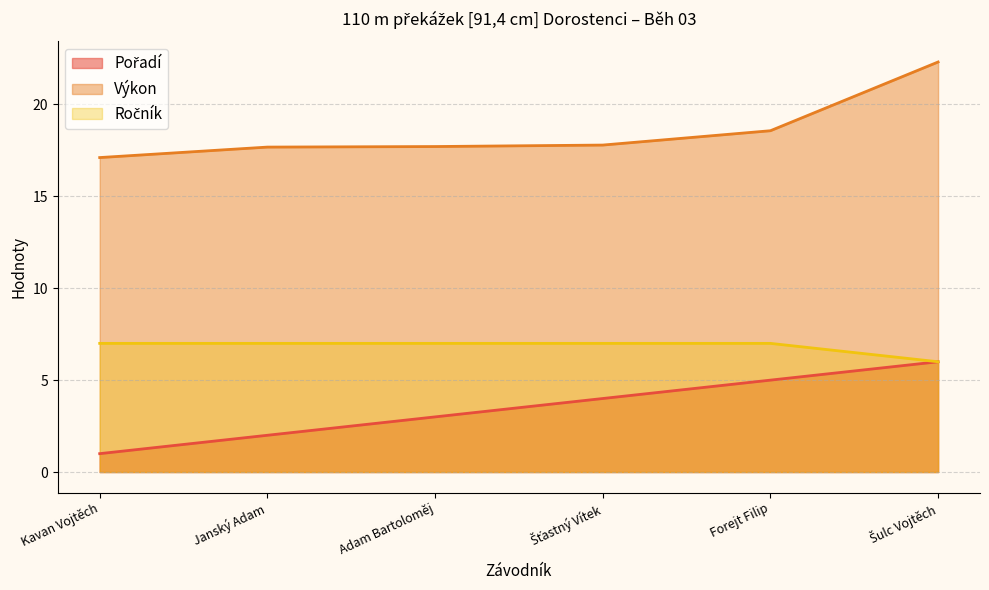

At which category is the sum across all series the highest?

Šulc Vojtěch